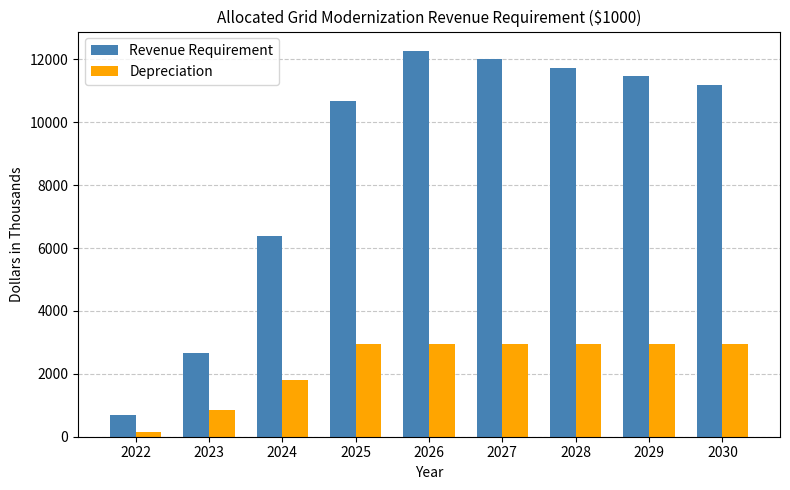

What is the total value across all series at 2030?

14149.6